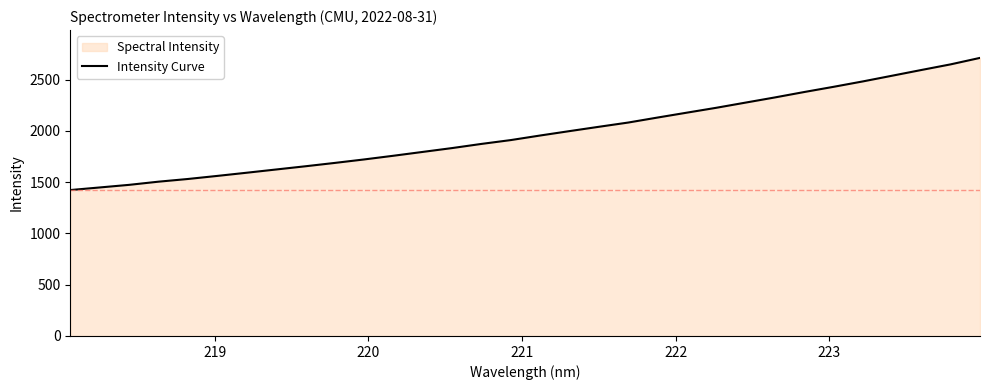

What is the difference between the maximum and minimum values?

1288.6